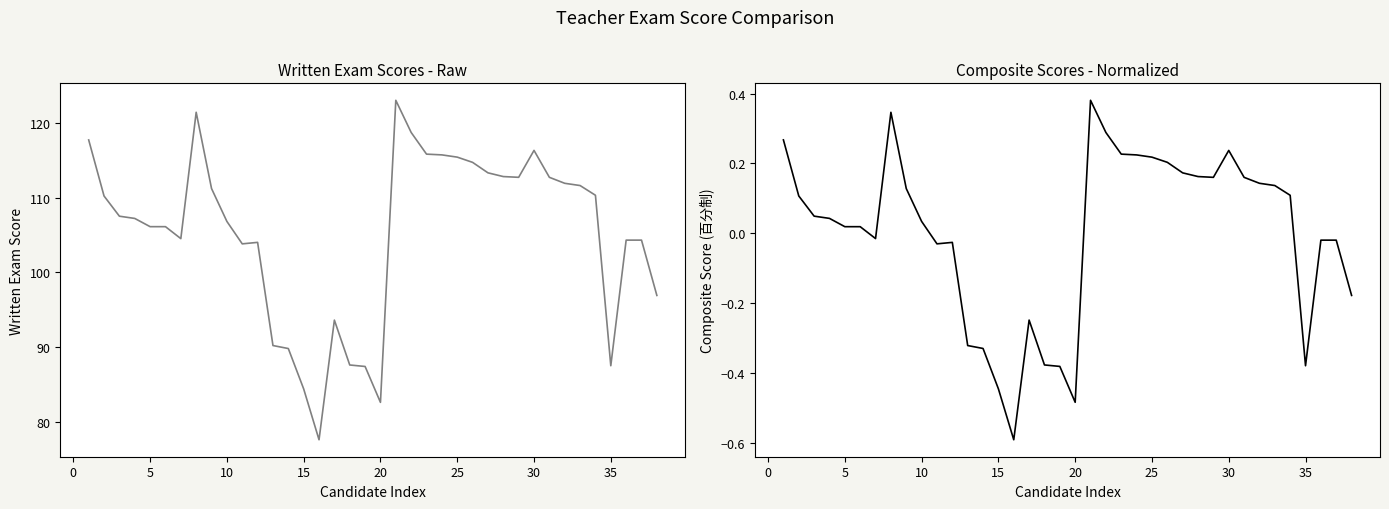

Reading right to left, extract all data points from this chart.

笔试成绩: 96.9	104.3	104.3	87.5	110.3	111.6	111.9	112.7	116.3	112.7	112.8	113.3	114.7	115.4	115.7	115.8	118.7	123.0	82.6	87.4	87.6	93.6	77.6	84.4	89.8	90.2	104.0	103.8	106.8	111.2	121.4	104.5	106.1	106.1	107.2	107.5	110.2	117.7
综合成绩（标准化）: -0.2	-0.0	-0.0	-0.4	0.1	0.1	0.1	0.2	0.2	0.2	0.2	0.2	0.2	0.2	0.2	0.2	0.3	0.4	-0.5	-0.4	-0.4	-0.2	-0.6	-0.4	-0.3	-0.3	-0.0	-0.0	0.0	0.1	0.3	-0.0	0.0	0.0	0.0	0.0	0.1	0.3